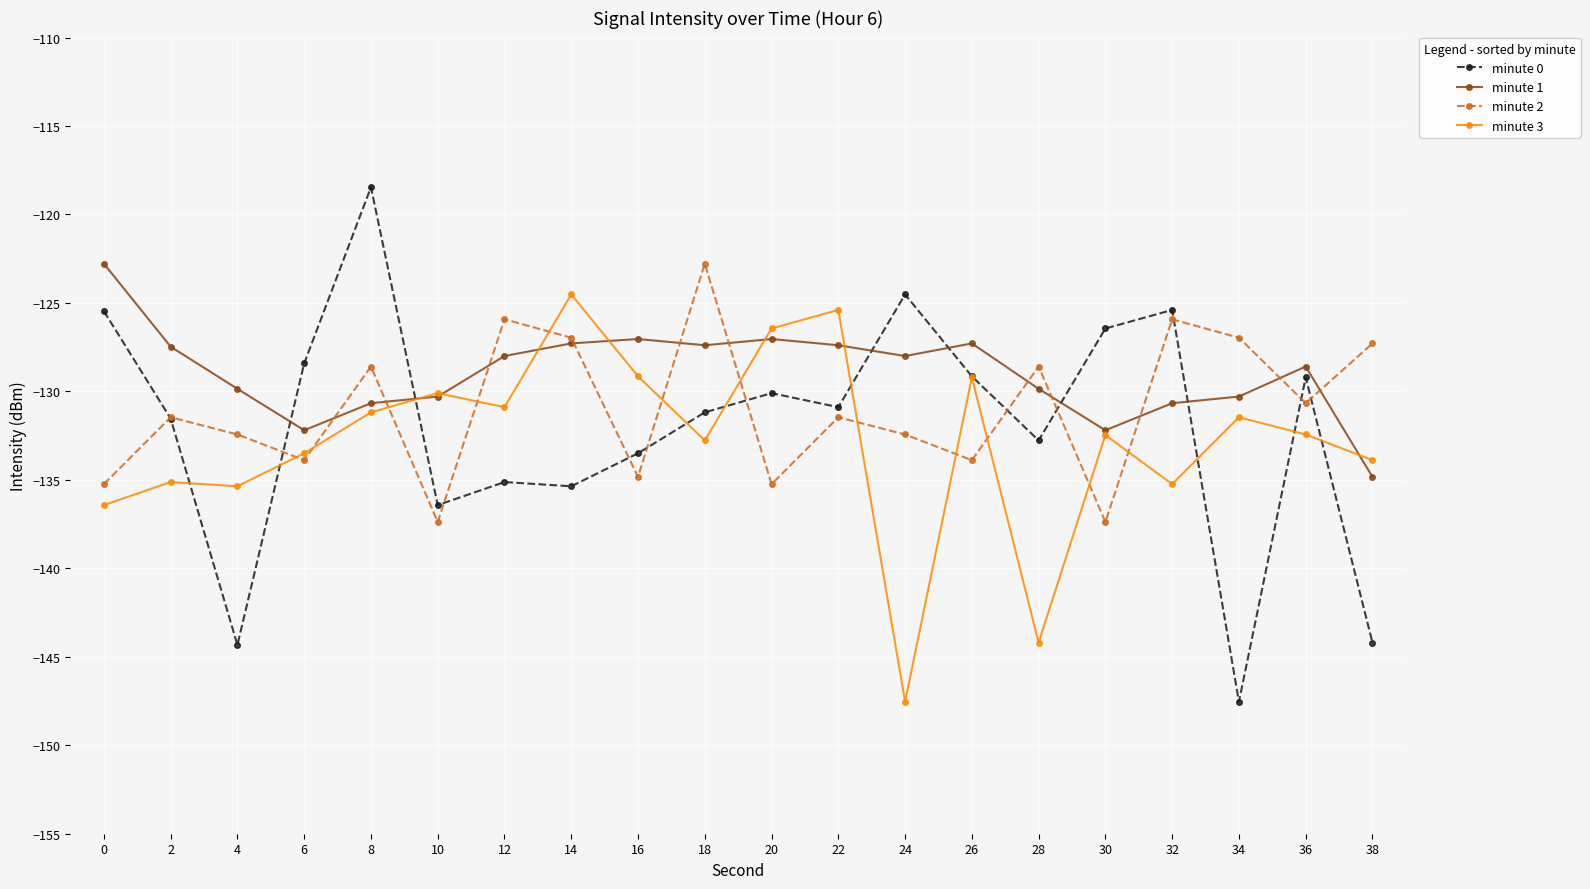

What is the average value of the minute 1 series?

-129.0